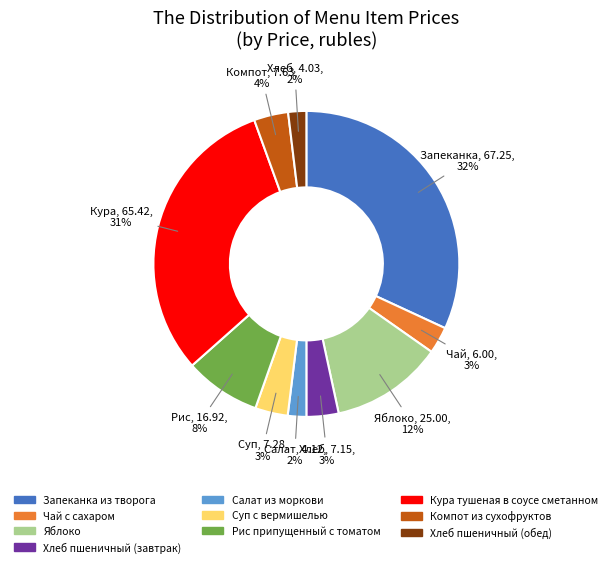

Is there a majority slice in this chart?

No